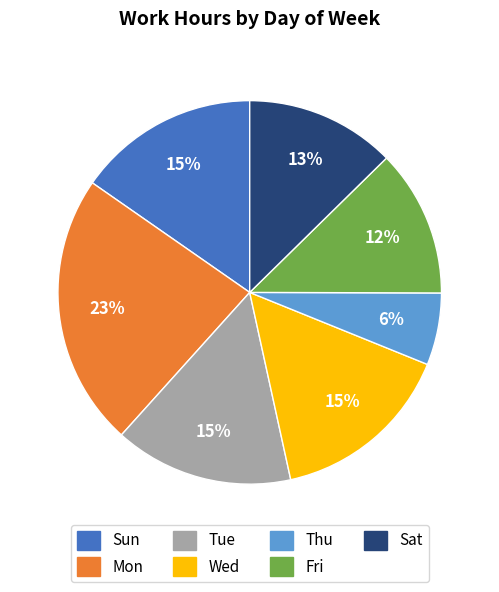

Which has a higher value, Thu or Wed?

Wed